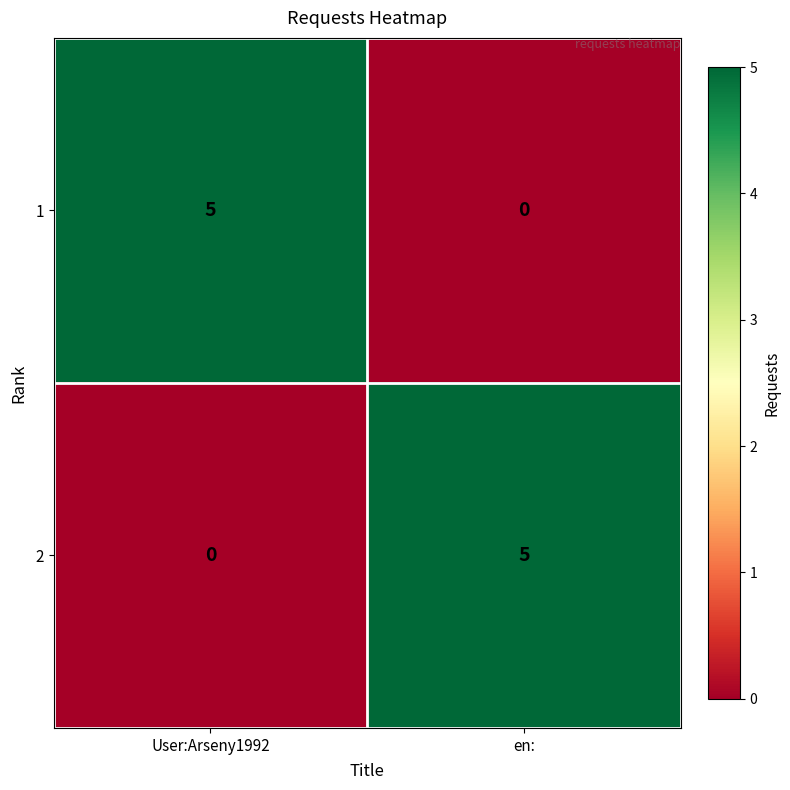

What is the greatest value displayed?

5